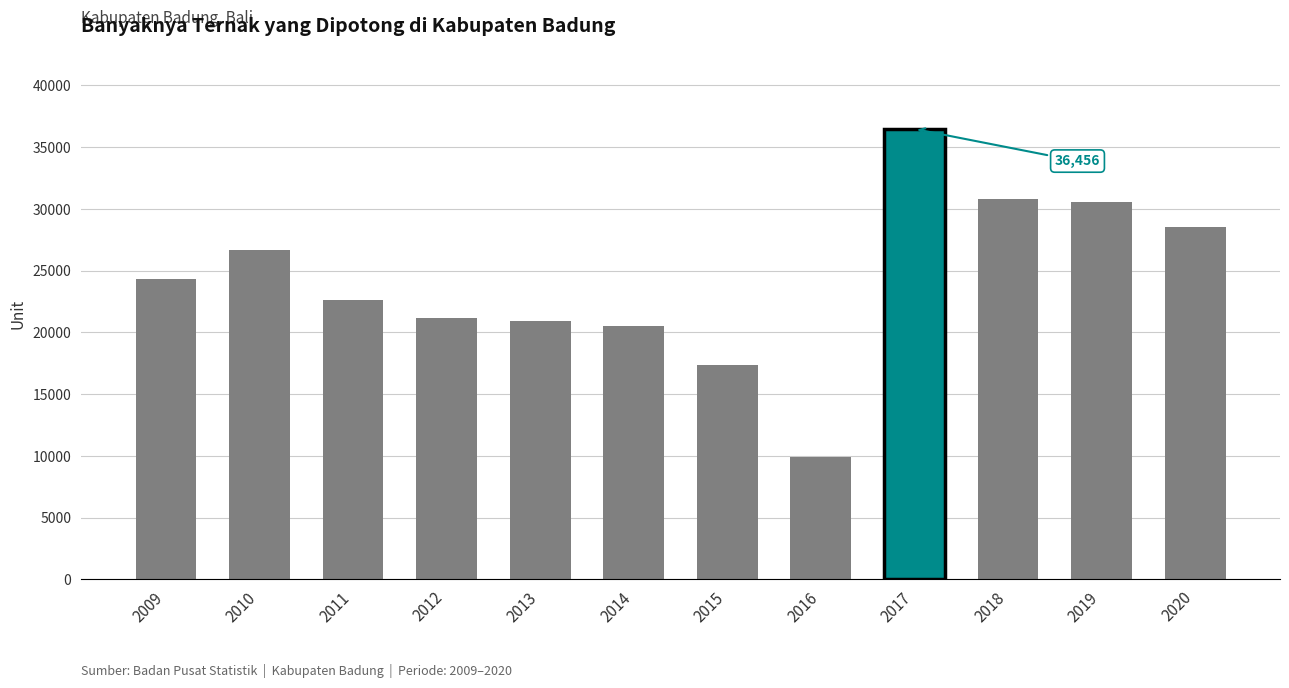

What is the average value?

24146